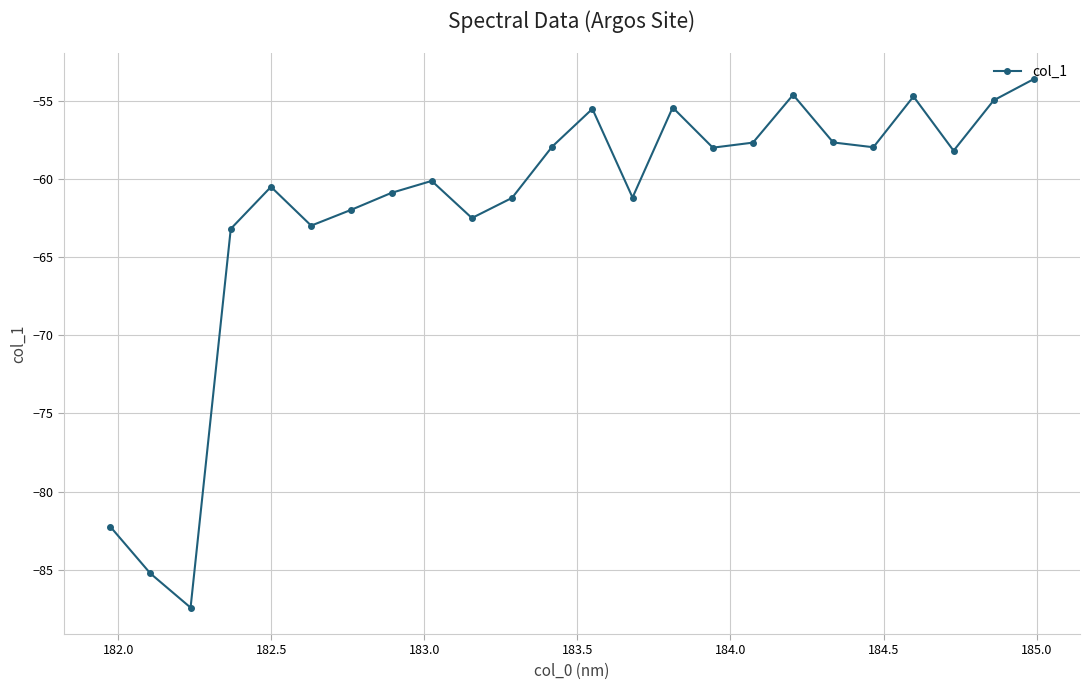

What is the average value?

-61.9